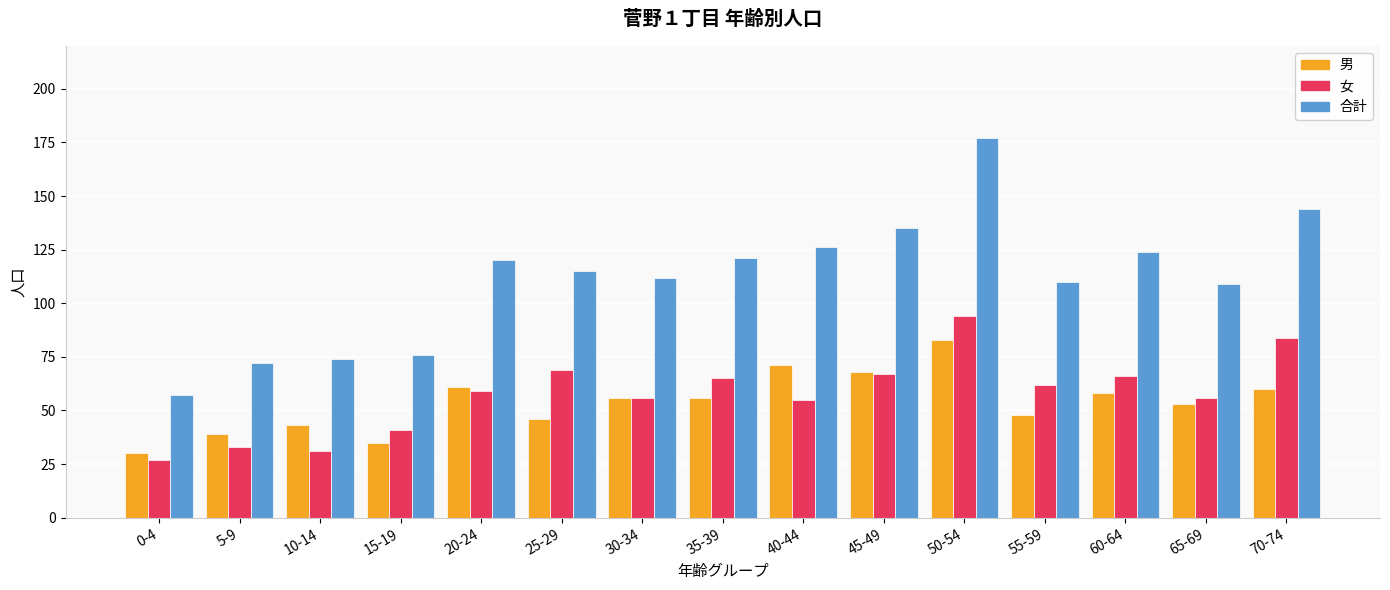

What is the value of the 女 bar at the 3rd from the left?

31